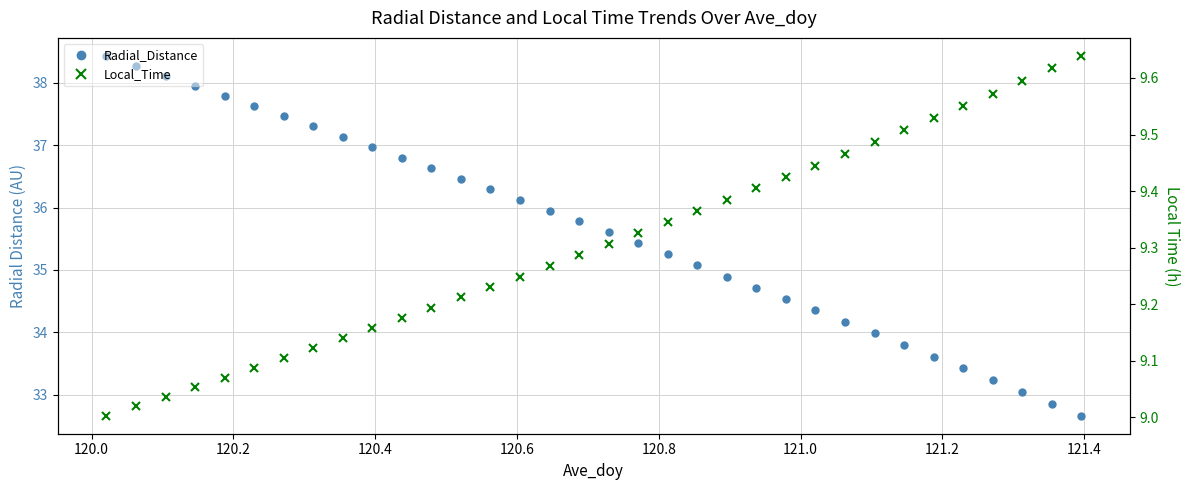

True or false: Local_Time and Radial_Distance cross at least once.

False